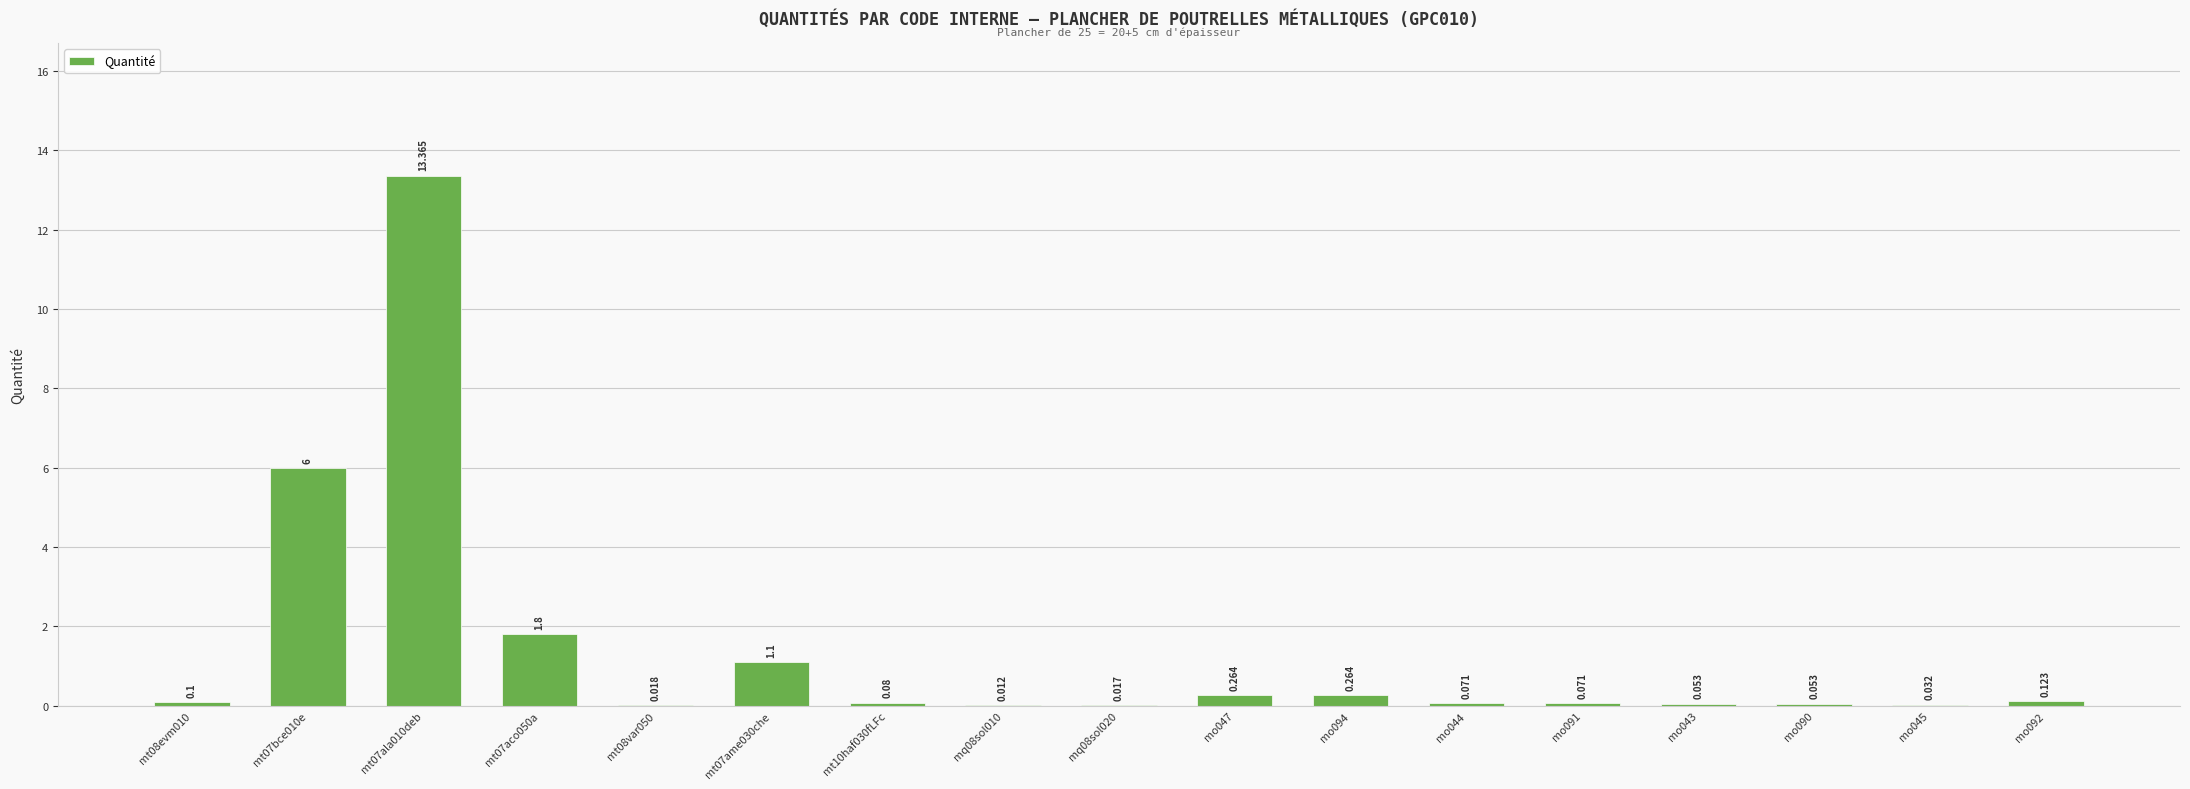

Reading left to right, transcribe all the data shown in this chart.

0.1	6.0	13.4	1.8	0.0	1.1	0.1	0.0	0.0	0.3	0.3	0.1	0.1	0.1	0.1	0.0	0.1